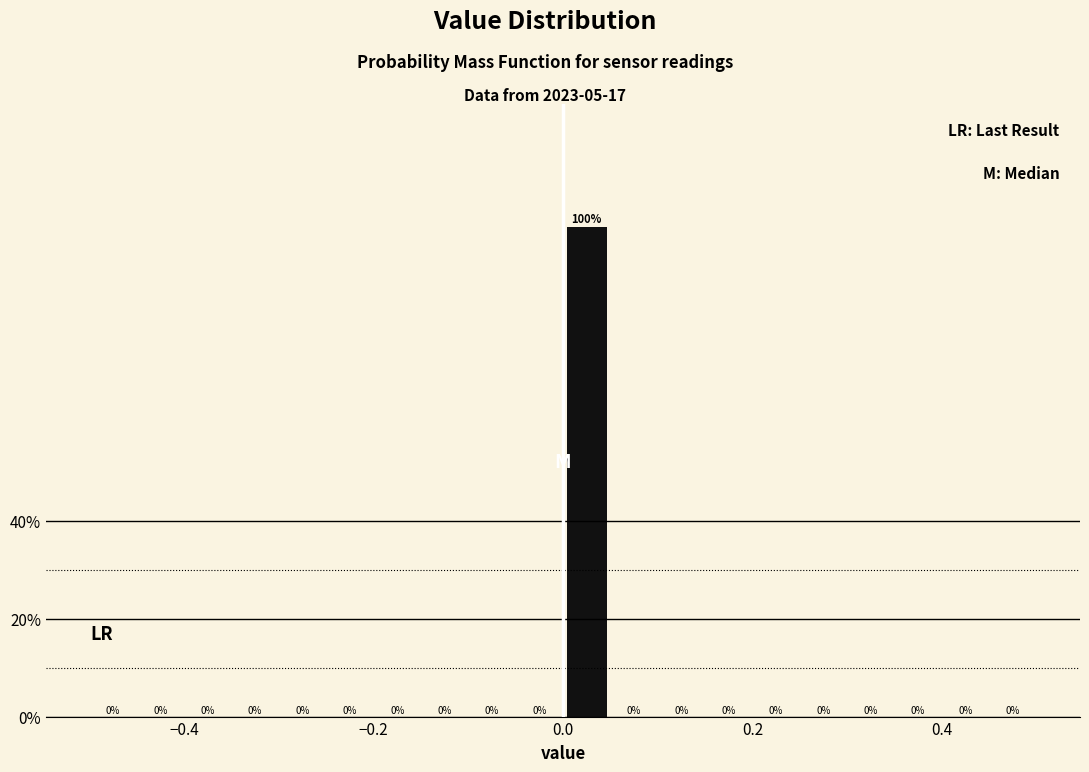

Around what value on the x-axis is the tallest bar? Give the approximate position of its centre, as read against the axis.

0.02